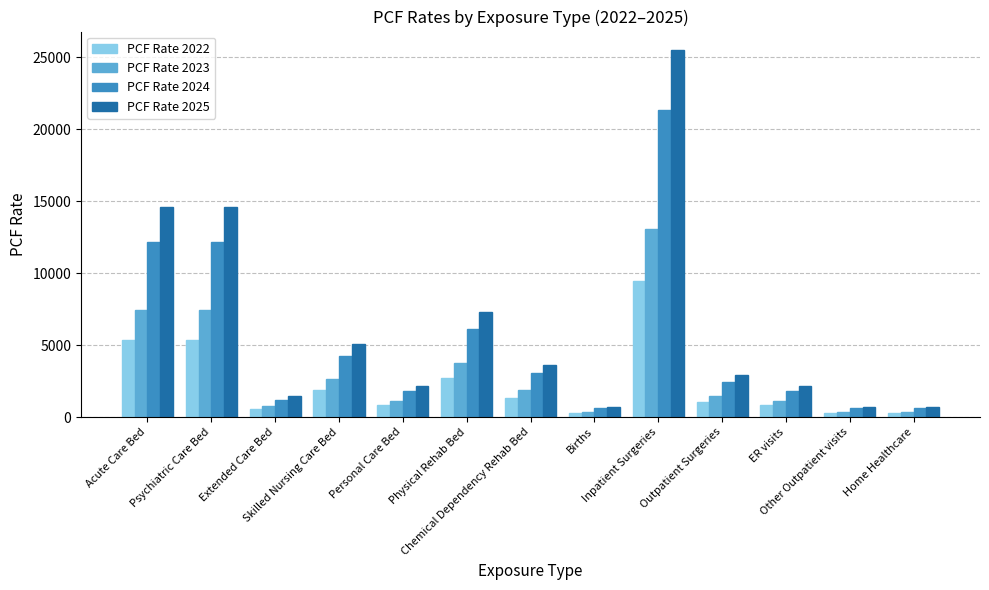

Which series has the widest spread of values?

PCF Rate 2025